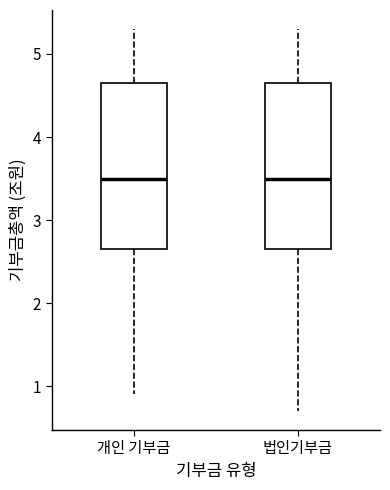

Reading left to right, transcribe this box plot: for each box, give where its median line is, the range the box spans, and where its two whiskers end, as read against the y-axis. The values are not printed on the chart, so give them approximately, as read against the axis.

개인 기부금: median 3.5, box 2.7 to 4.7, whiskers 0.9 to 5.3
법인기부금: median 3.5, box 2.7 to 4.7, whiskers 0.7 to 5.3